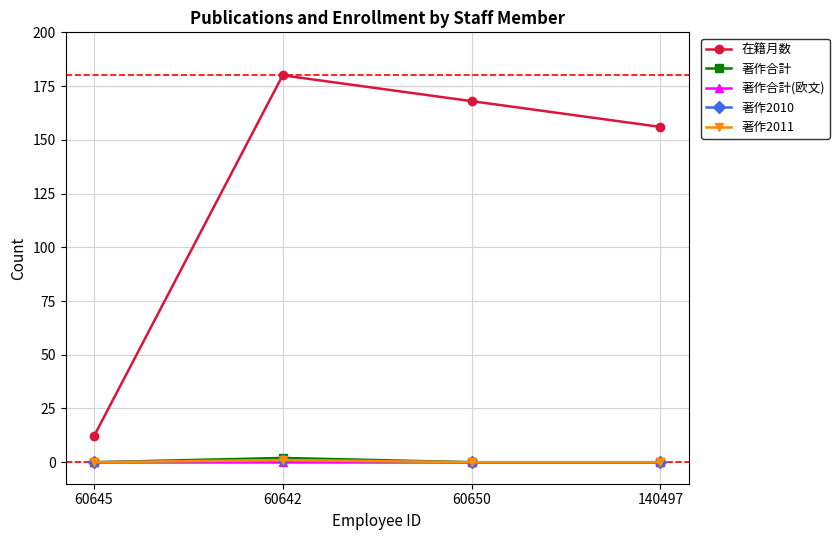

Does the chart have visible grid lines?

Yes